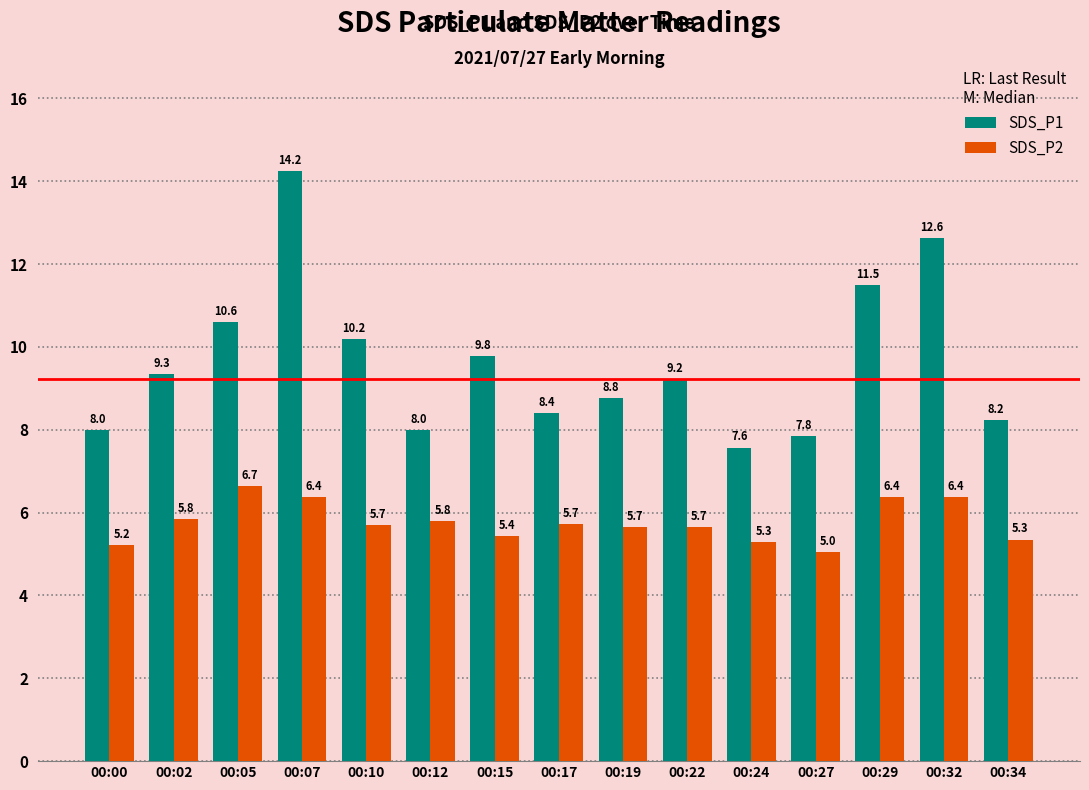

The SDS_P1 series shows 10.6 at 00:05. True or false?

True